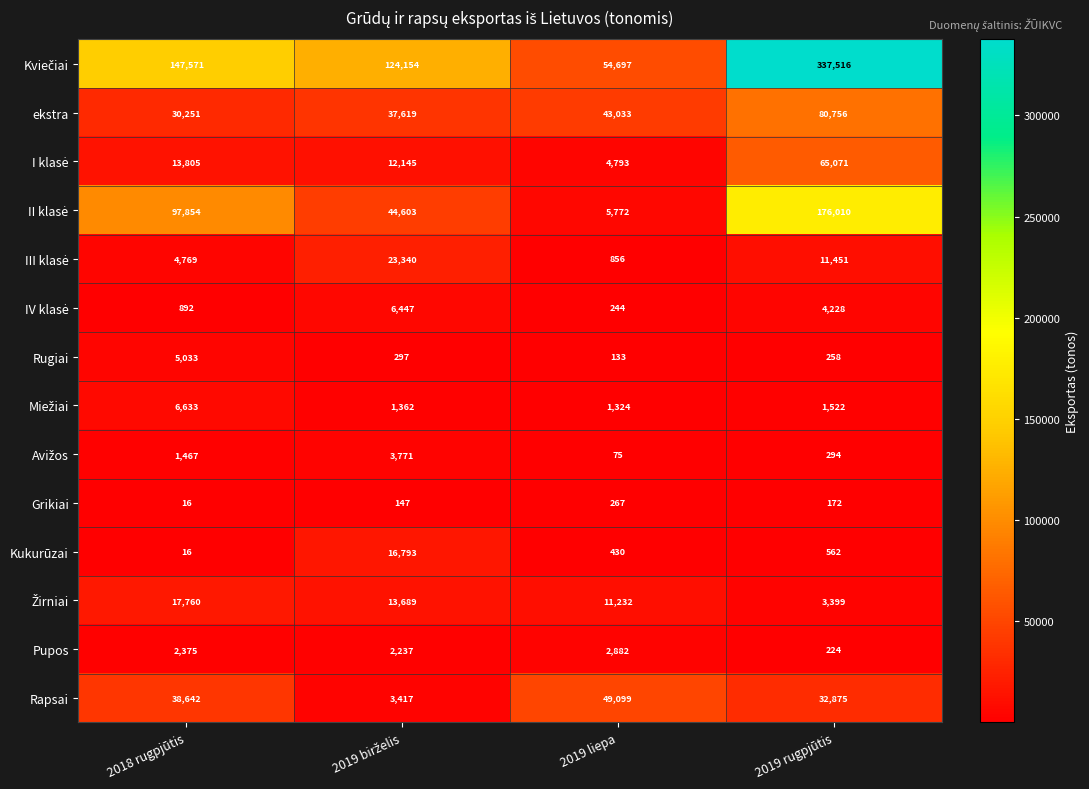

The Pupos series shows 4151 at 2018 rugpjūtis. True or false?

False